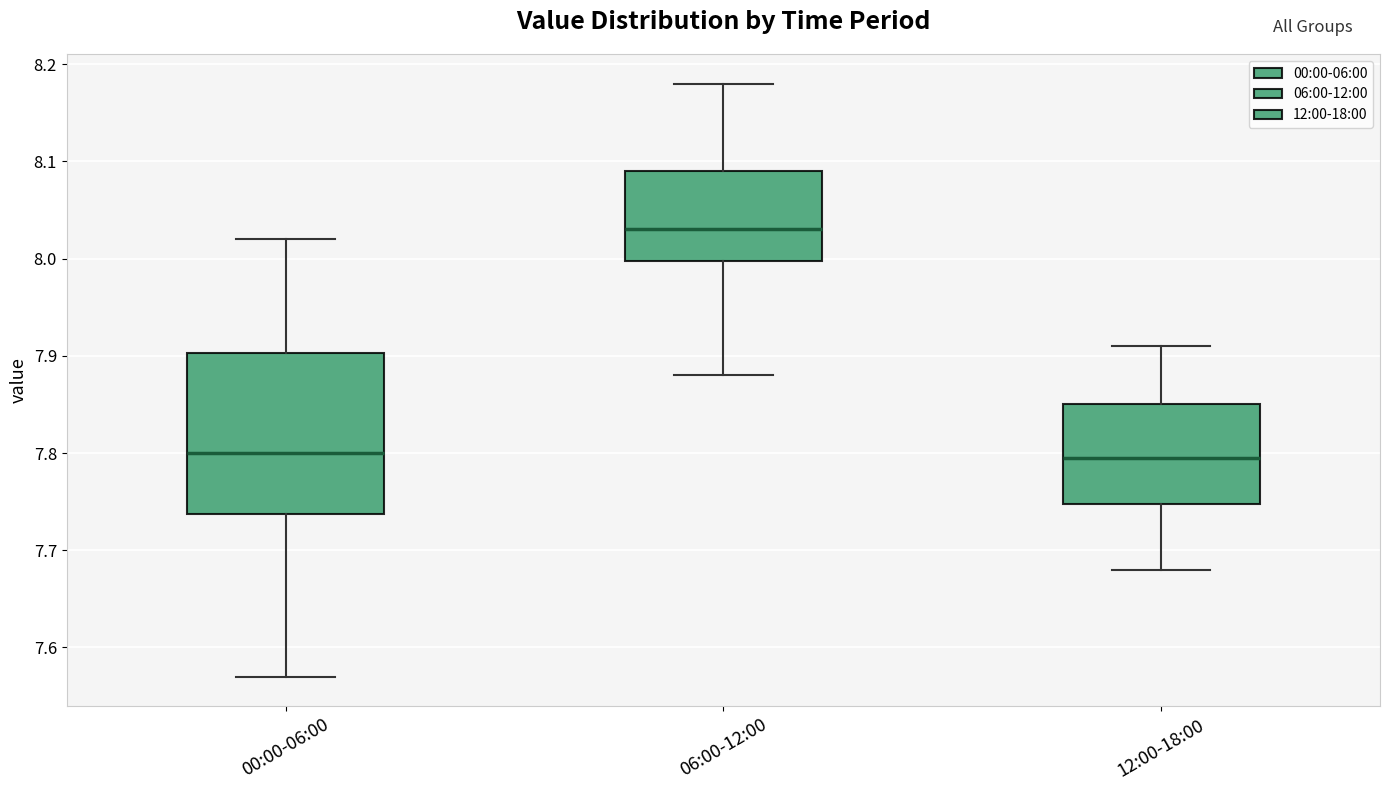

Where is the lower edge of the box for 00:00-06:00 on the y-axis? The values are not printed on the chart, so give them approximately, as read against the axis.

7.74